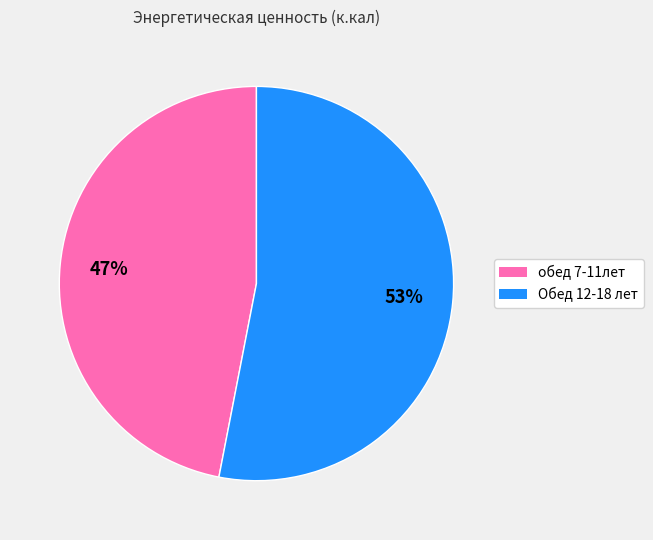

Rank the categories by value from lowest to highest.

обед 7-11лет, Обед 12-18 лет